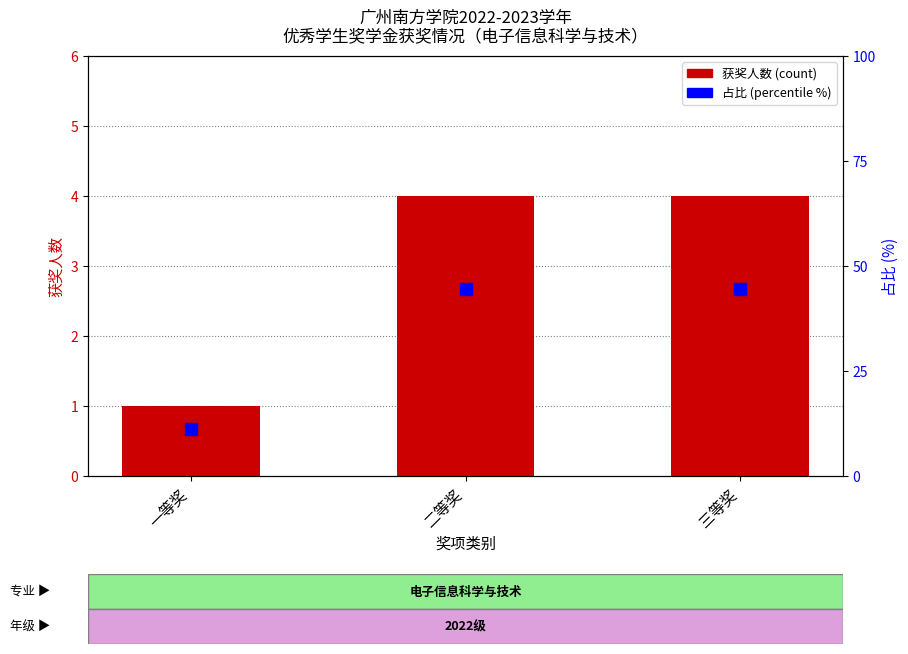

Rank the series at 一等奖 from lowest to highest value.

获奖人数 (count), 占比 (percentile %)